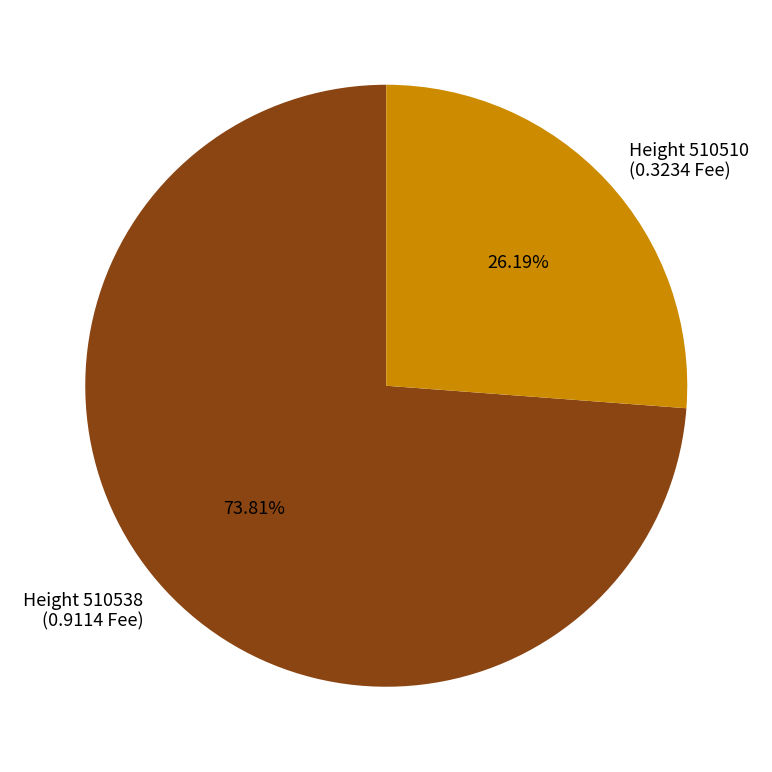

Count the number of slices in the pie.

2